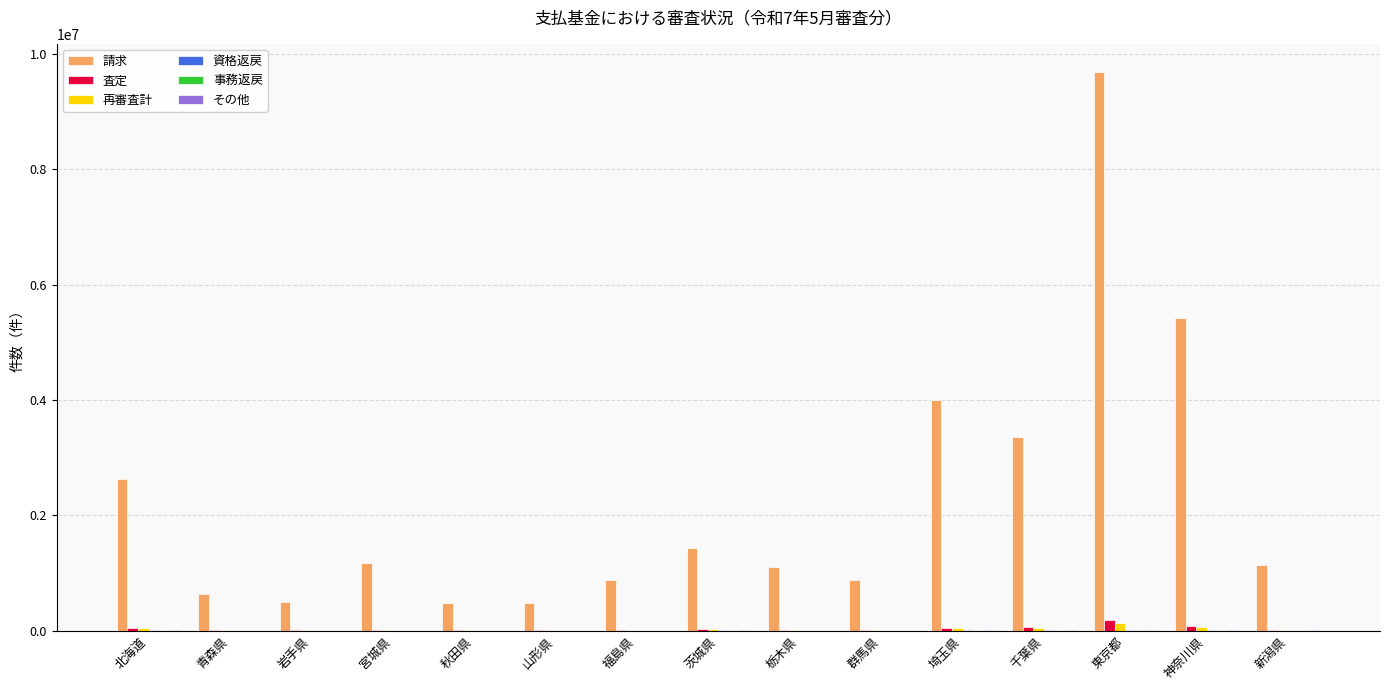

What is the average value of the 請求 series?

2253433